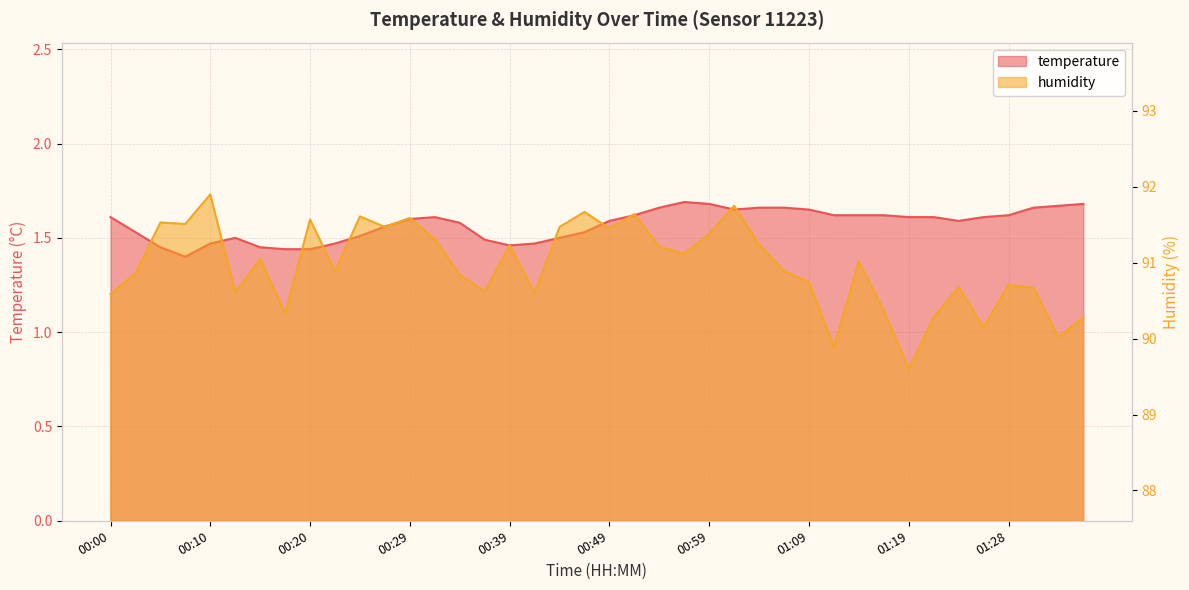

True or false: humidity has a value of 90.7 at 01:31.

True